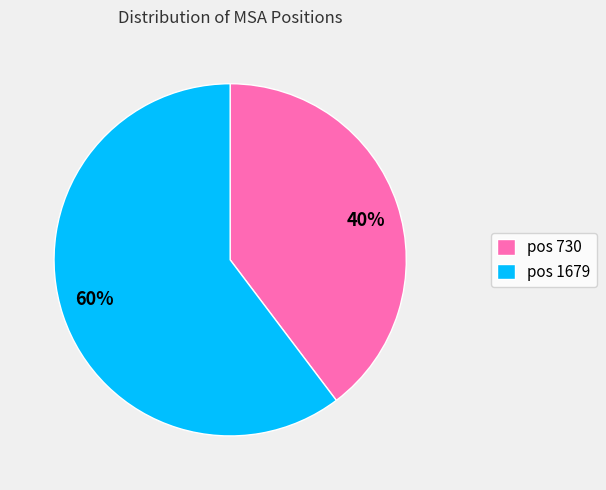

Is it true that 60% is 66% of the pie?

False